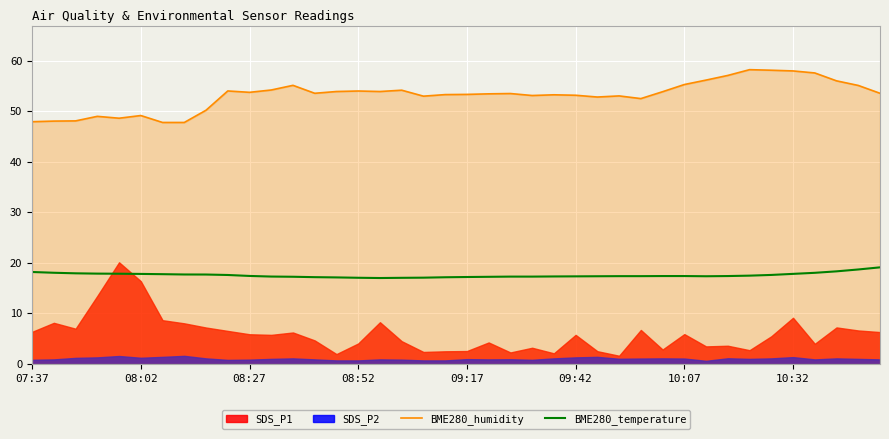

The value of BME280_humidity at 08:27 is 53.7. True or false?

True